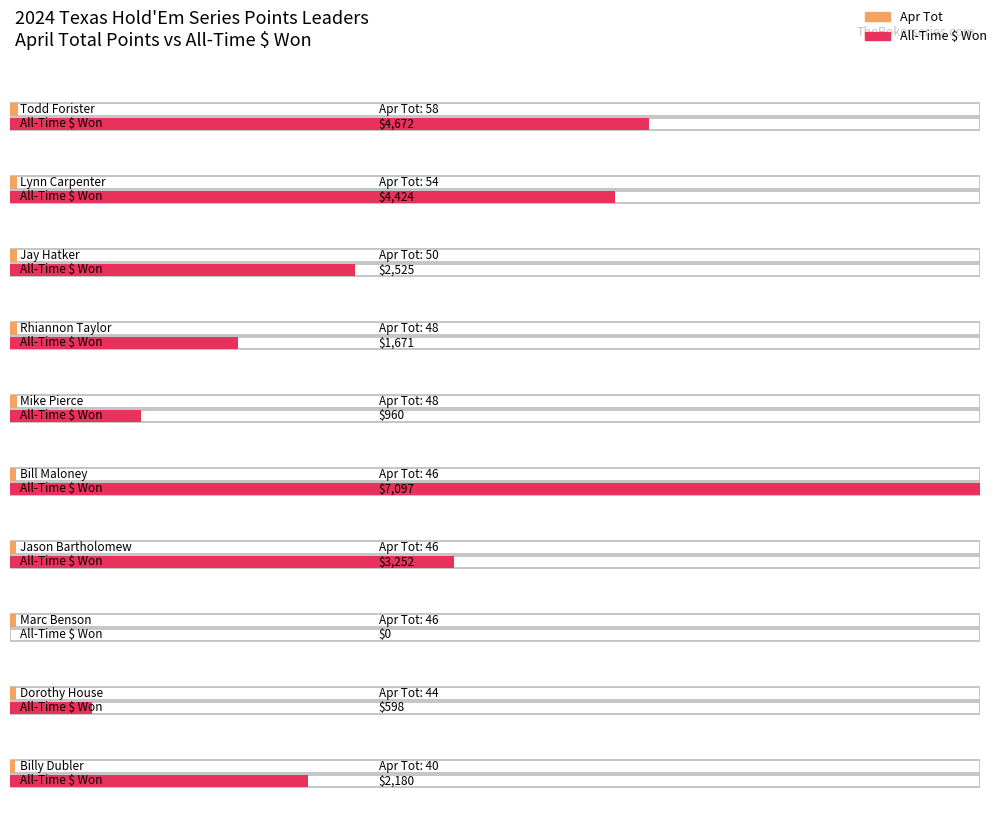

Is it true that Apr Tot equals 14 at Brad Thomas?

False